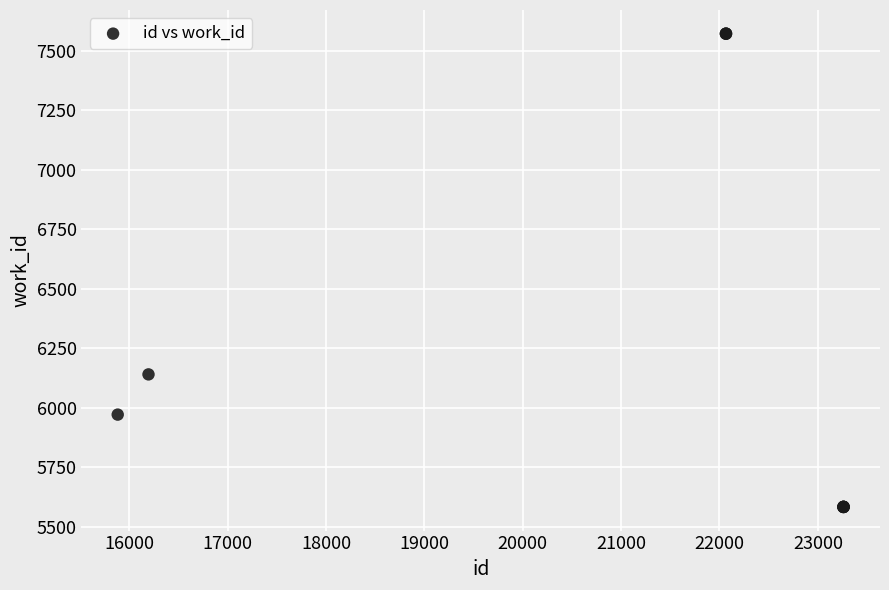

What Y value in the scatter plot is closest to 6577?

6140